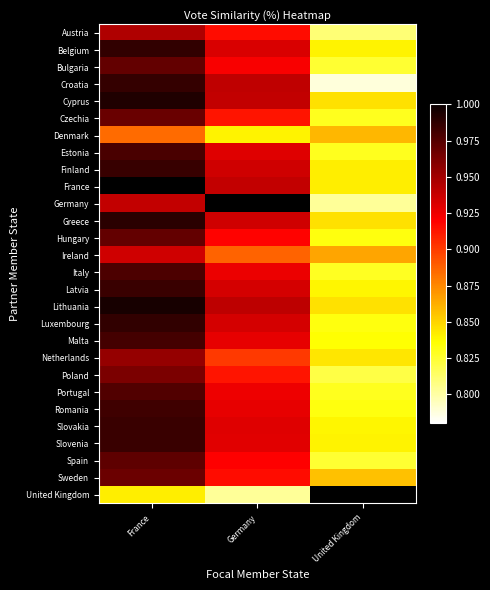

At how many categories does at least one series exceed 0?

3